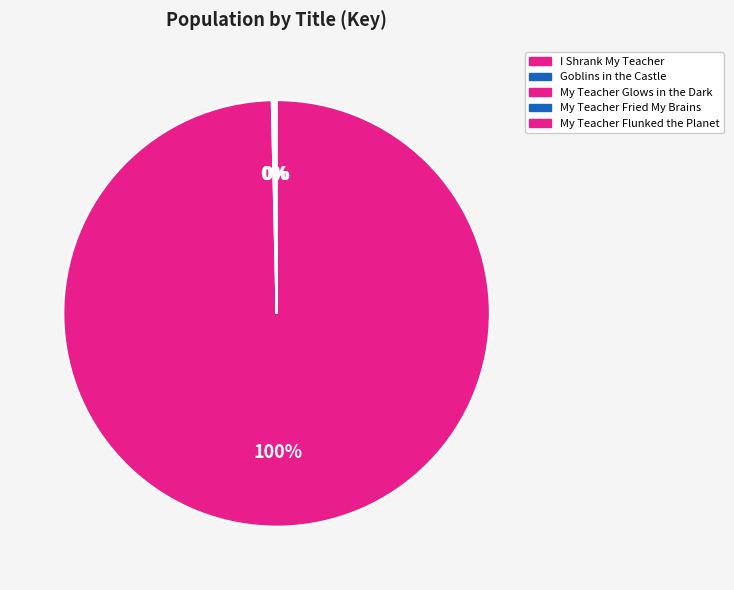

Which category has the smallest portion of the pie?

My Teacher Glows in the Dark